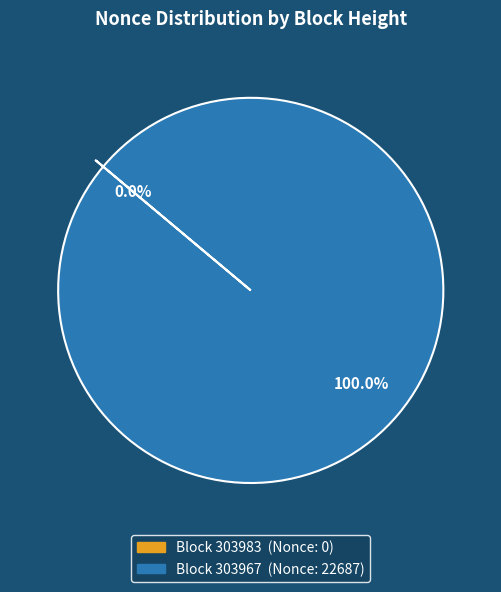

Is there a majority slice in this chart?

Yes